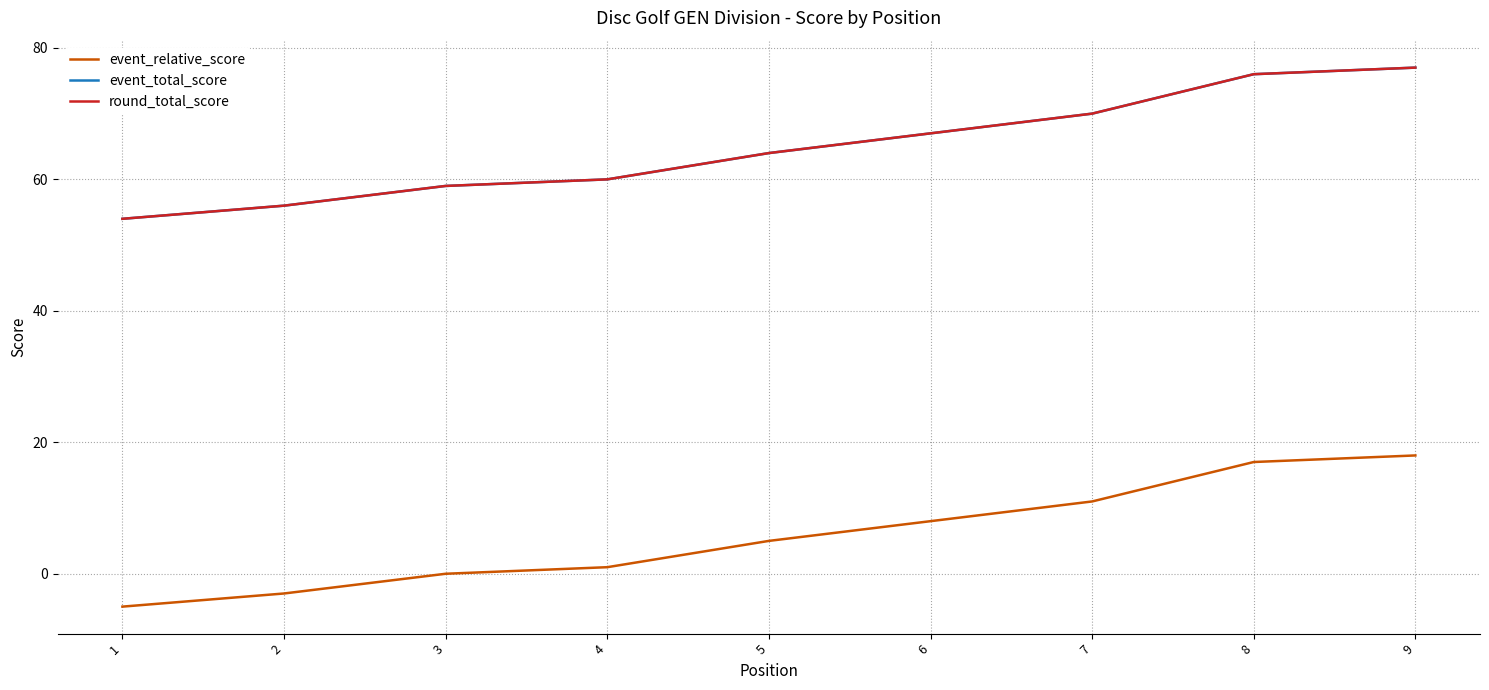

Does the chart display data point markers on the line(s)?

No